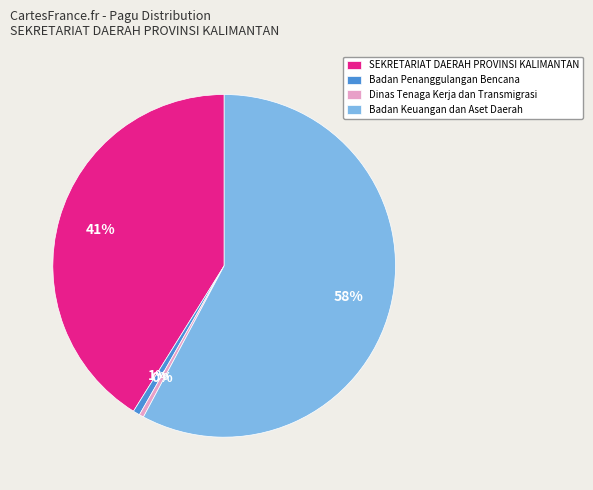

Is Badan Keuangan dan Aset Daerah the majority of the pie?

Yes